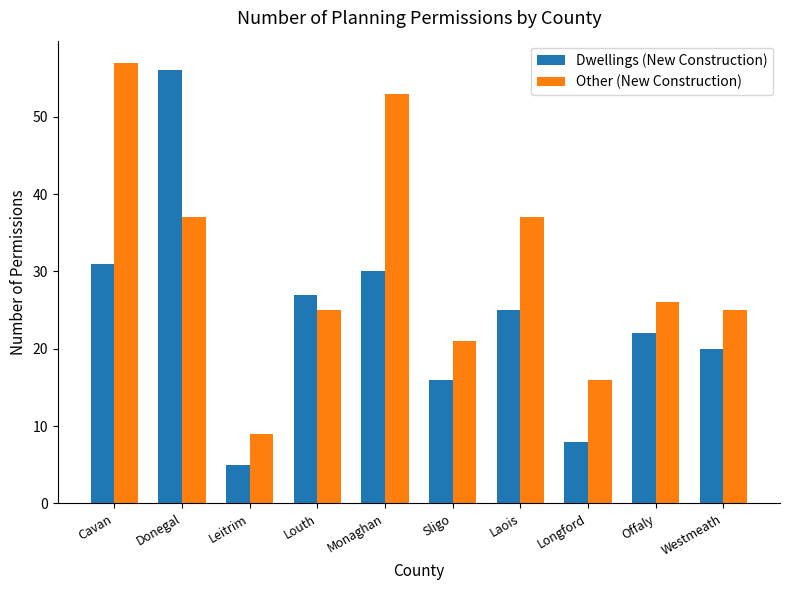

What is the difference between the second highest and second lowest values in the Other (New Construction) series?

37